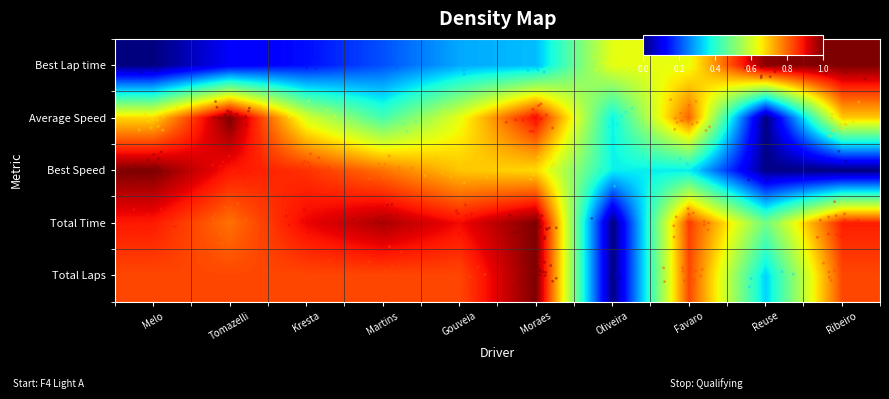

List the series in order of their peak value, lowest first.

Best Lap time, Average Speed, Best Speed, Total Time, Total Laps